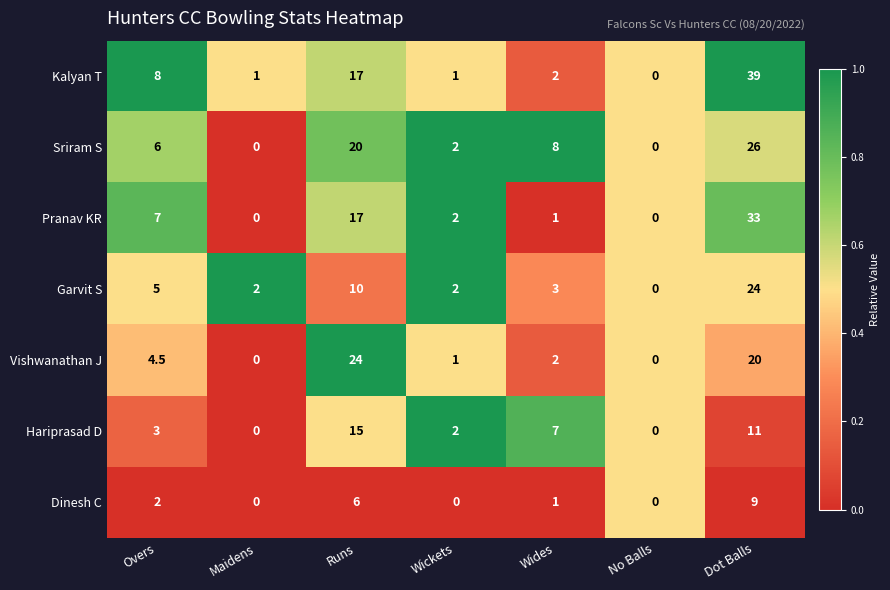

How many values in Sriram S are above zero?

5